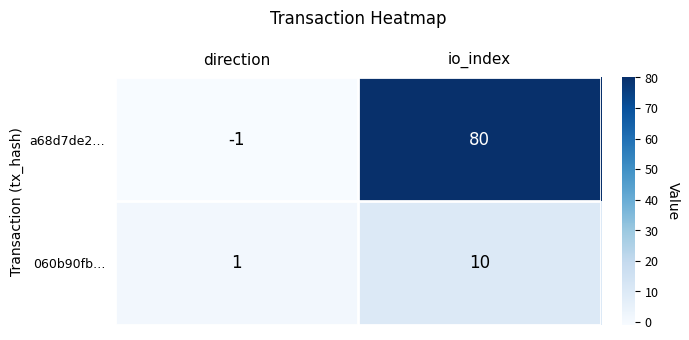

What is the difference between the maximum and minimum values in the 060b90fb… series?

9